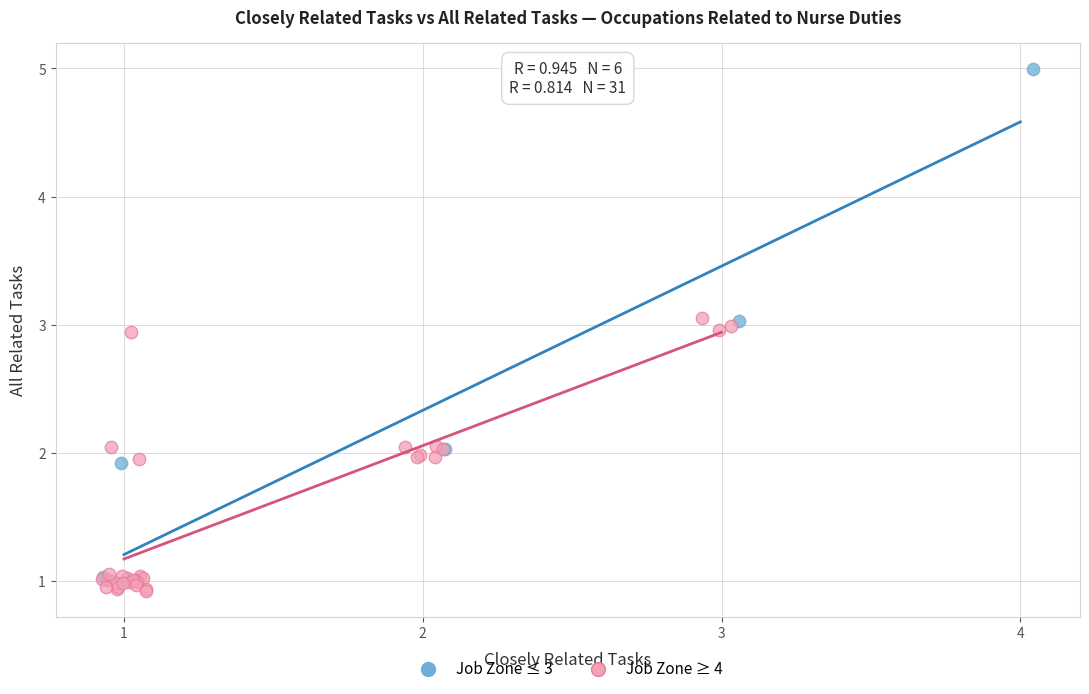

Which series contains the highest Y value?

Job Zone ≤ 3